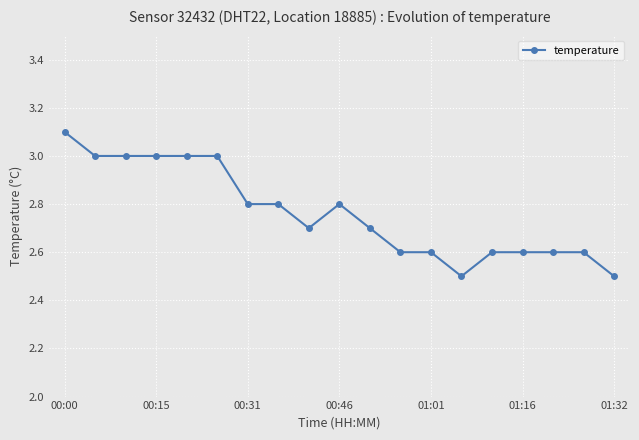

What is the sum of all values?

52.5